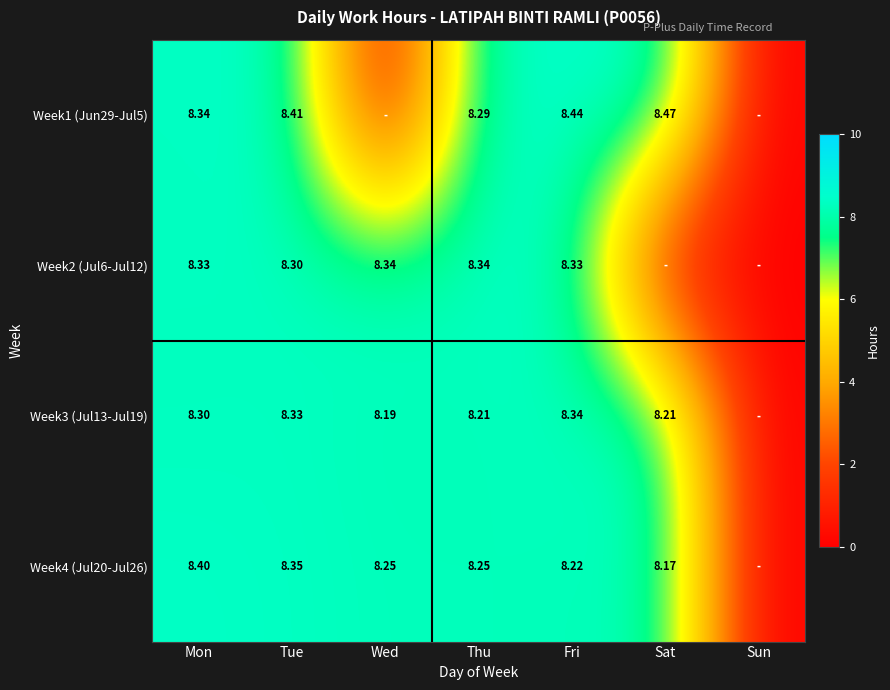

The Week1 (Jun29-Jul5) series shows 2.4 at Mon. True or false?

False